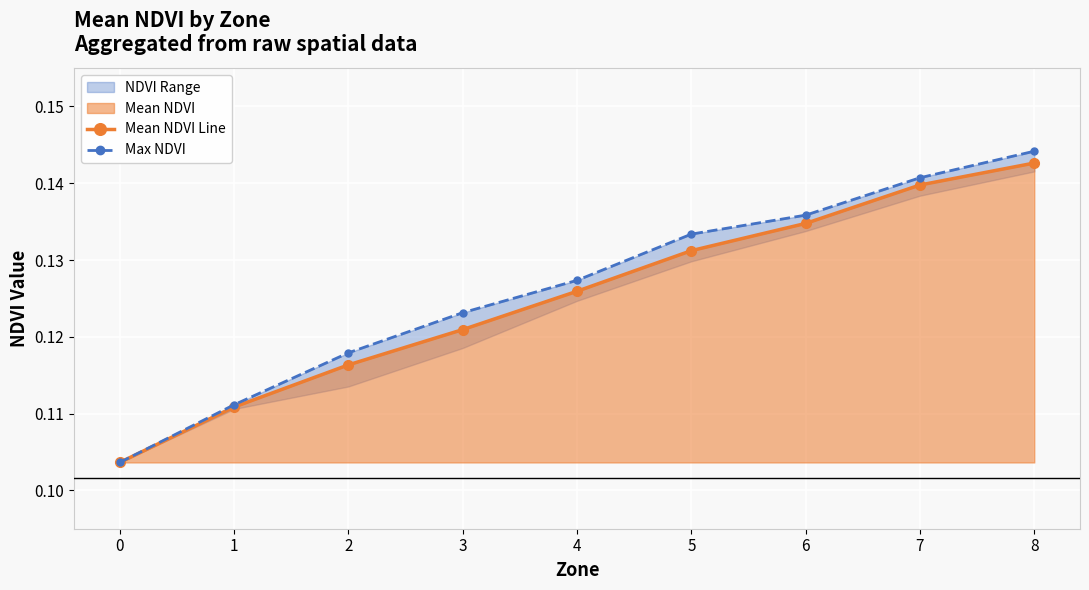

Is it true that Mean NDVI Line equals 0.0 at 7?

False